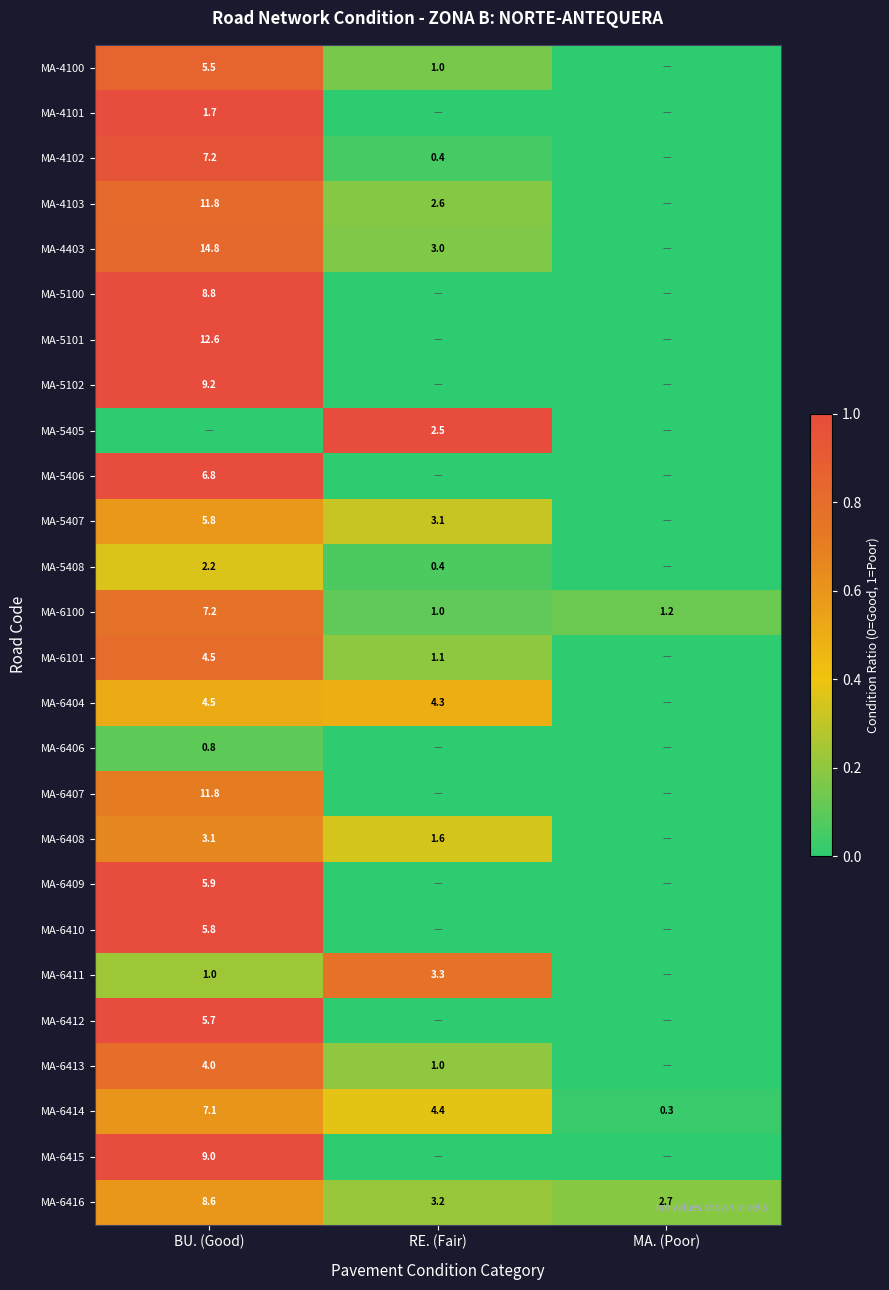

The value of MA-5408 at BU. (Good) is 0.5. True or false?

False